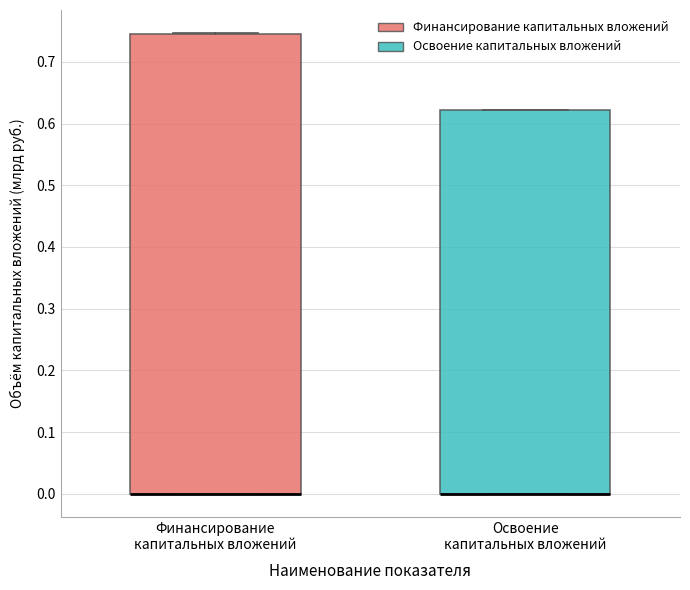

Reading left to right, read every box against the y-axis: the position of its median line, the range the box covers, and the ends of its whiskers. The values are not printed on the chart, so give them approximately, as read against the axis.

Финансирование капитальных вложений: median 0.00 (drawn on the box's lower edge), box 0.00 to 0.75, whiskers 0.00 to 0.75
Освоение капитальных вложений: median 0.00 (drawn on the box's lower edge), box 0.00 to 0.62, whiskers 0.00 to 0.62